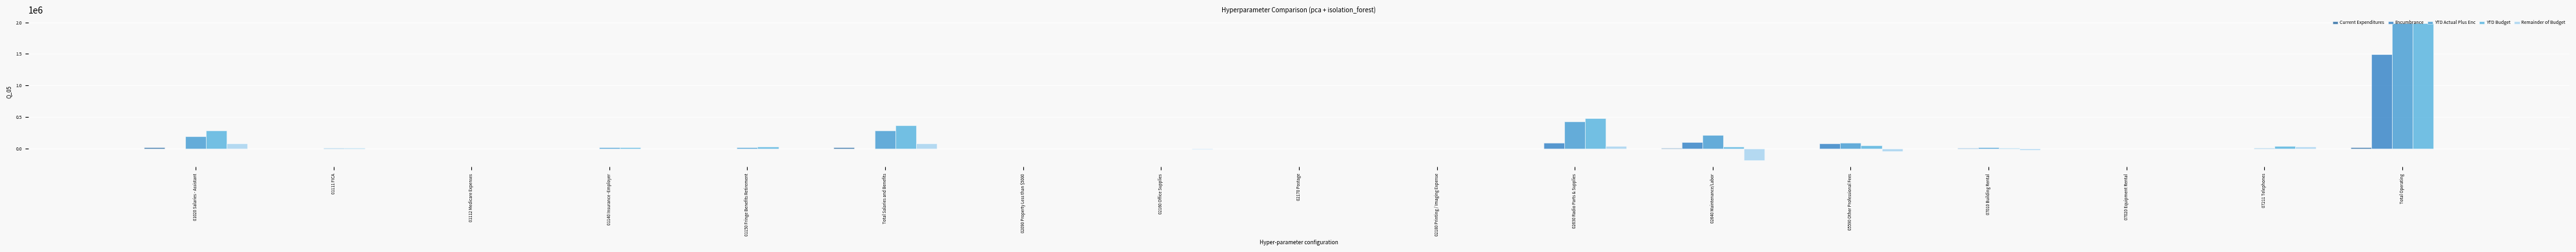

Count the number of data series in this chart.

5